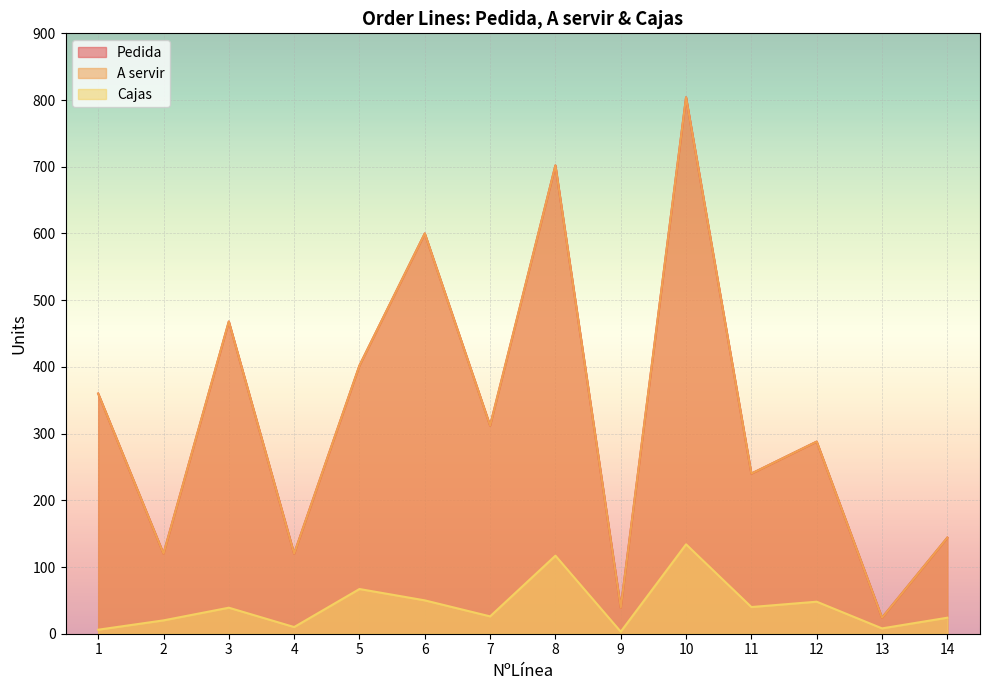

True or false: A servir has a value of 92 at 7.

False